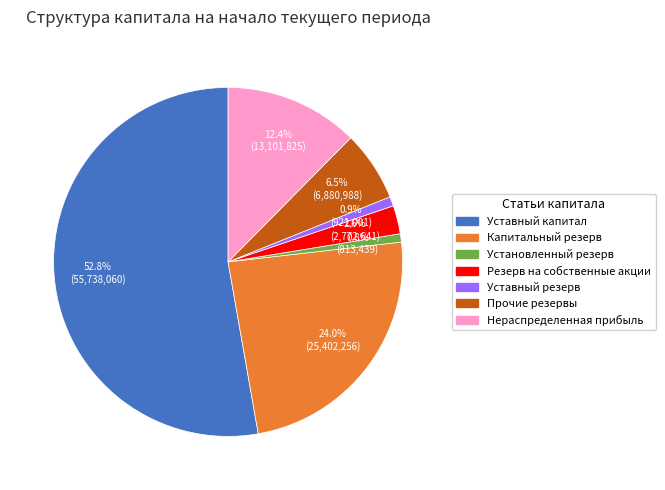

True or false: Уставный капитал accounts for 53% of the total.

True